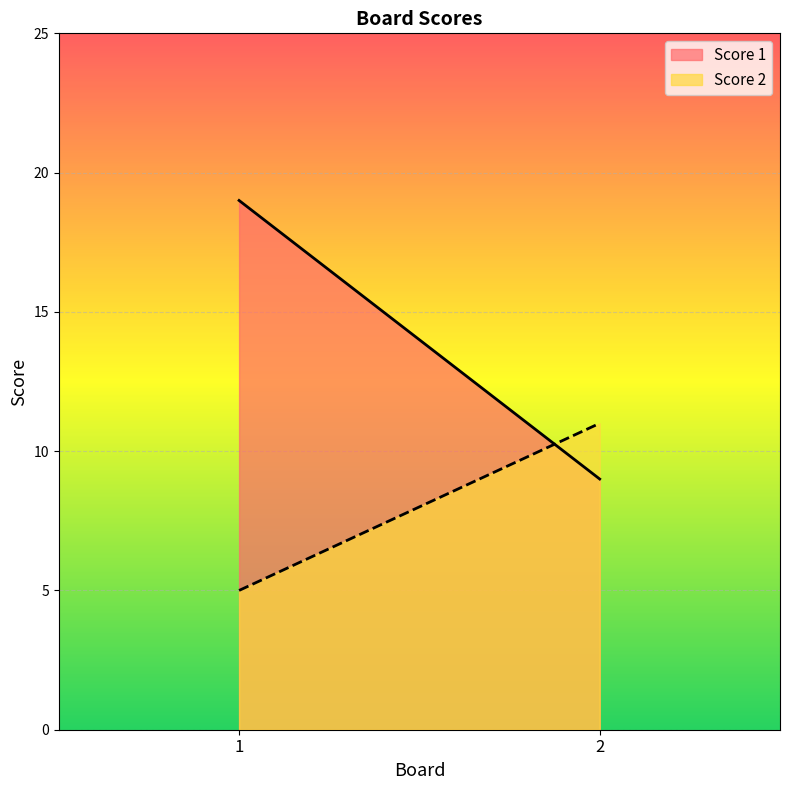

Reading right to left, what are all the values shown in this chart?

Score 1: 2=9	1=19
Score 2: 2=11	1=5